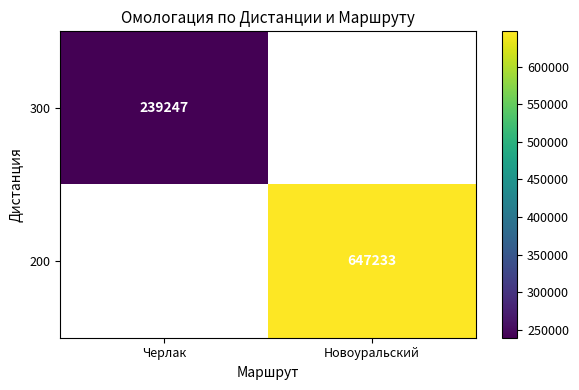

At how many categories does at least one series exceed 608273?

1